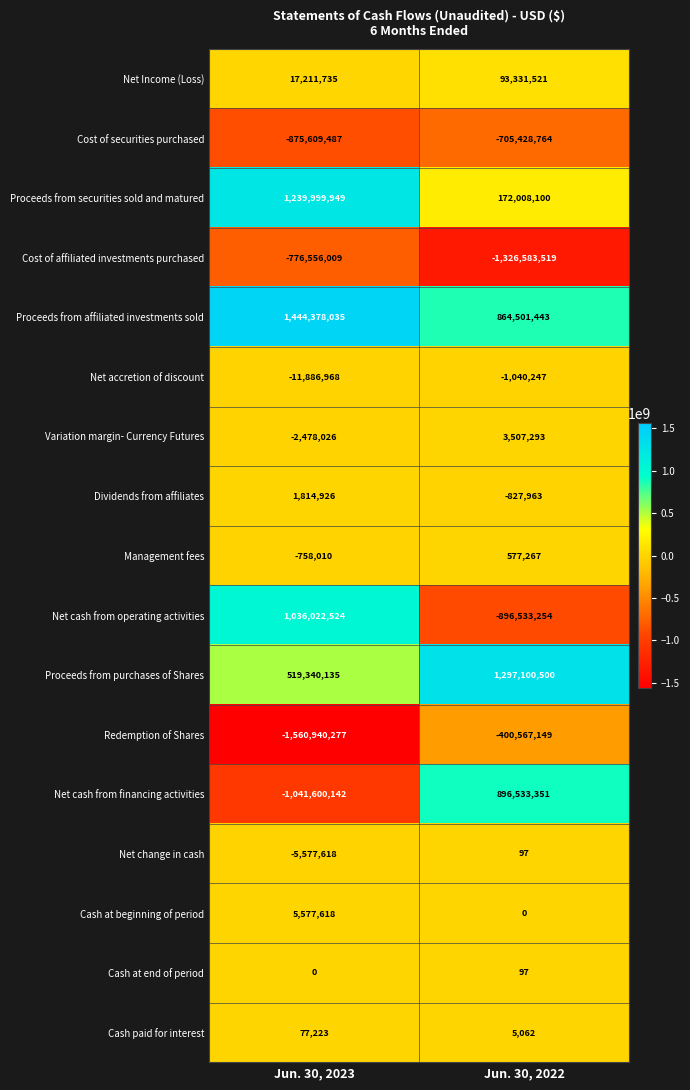

What is the average value of the Proceeds from purchases of Shares series?

908220318